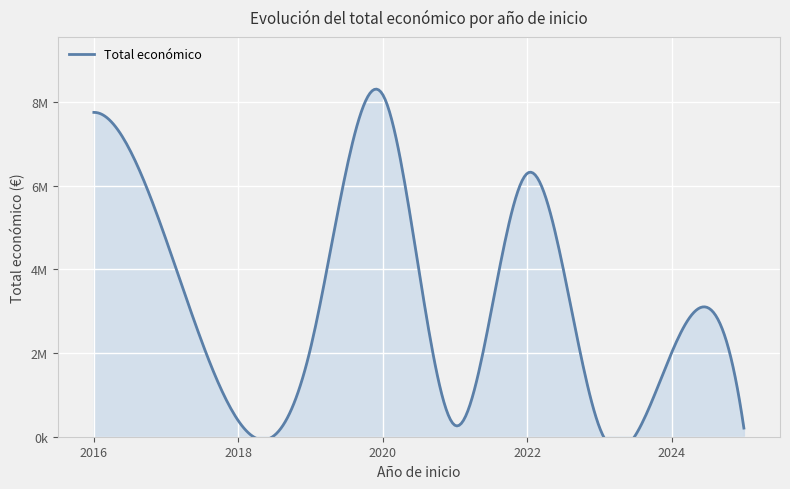

True or false: there are more than 0 points higher than both neighbors.

True